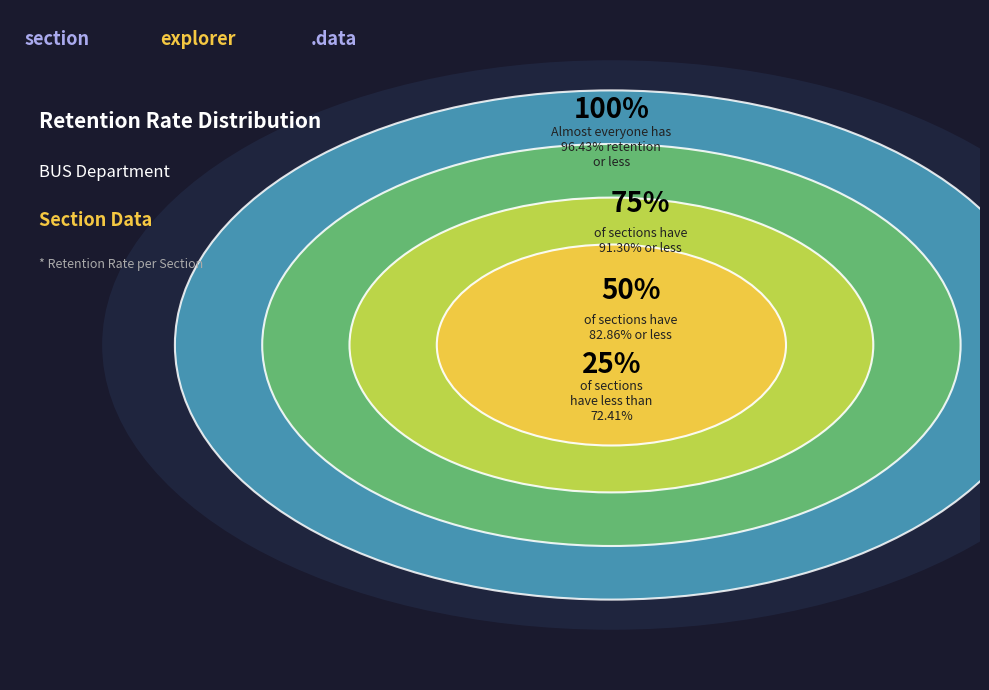

Is it true that BUS126 Fall-2 is 16% of the pie?

False